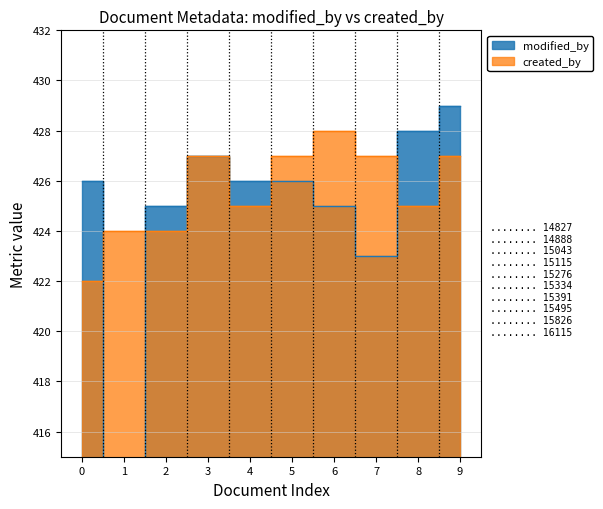

Which series has the largest range (max minus min)?

modified_by